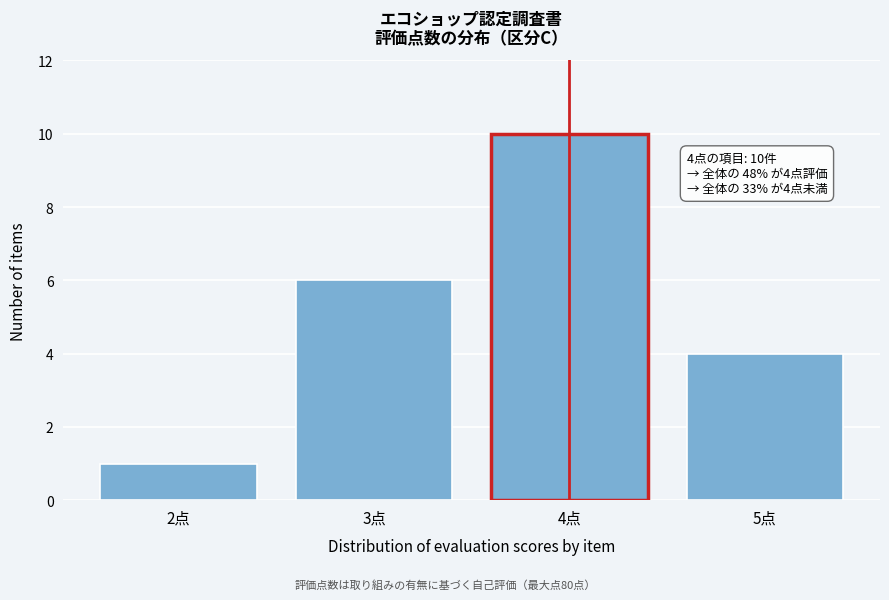

Which range on the x-axis has the tallest bar?

3.5 to 4.5